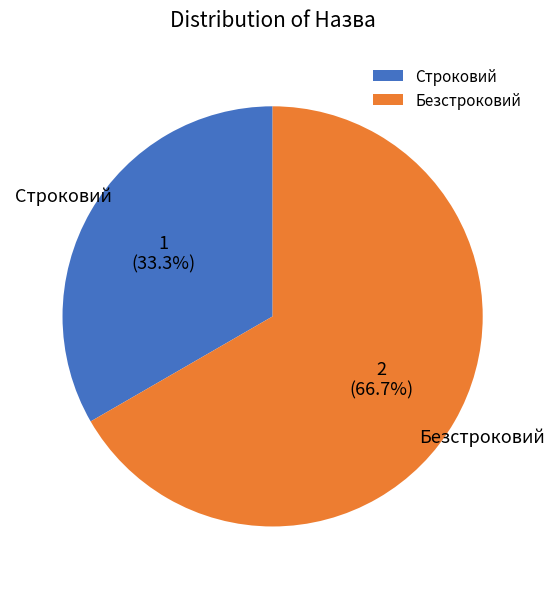

Rank the categories by value from highest to lowest.

Безстроковий, Строковий